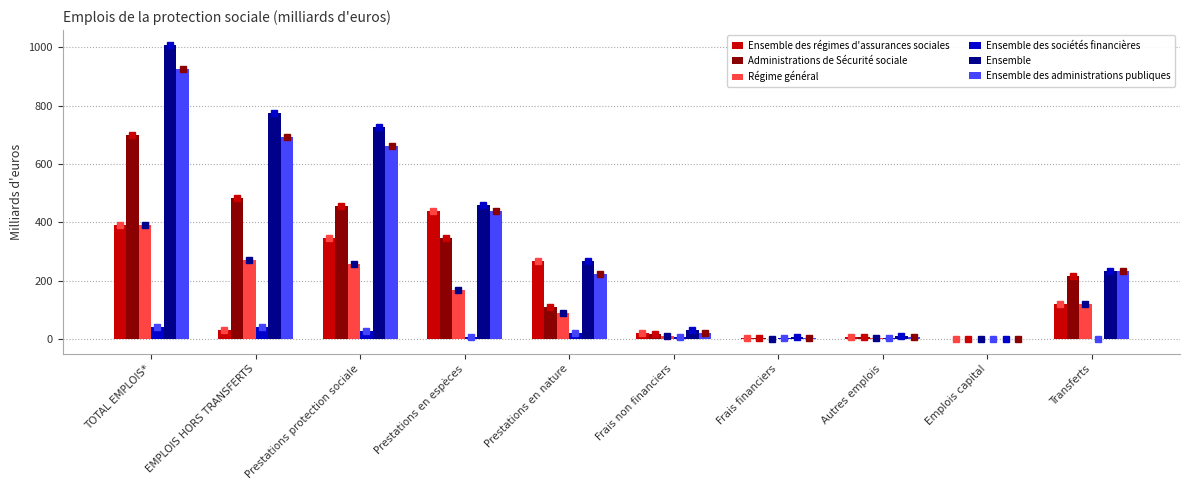

Reading left to right, extract all data points from this chart.

Ensemble des régimes d'assurances sociales: TOTAL EMPLOIS*=390.2	EMPLOIS HORS TRANSFERTS=29.6	Prestations protection sociale=347.2	Prestations en espèces=439.8	Prestations en nature=267.9	Frais non financiers=20.9	Frais financiers=4.3	Autres emplois=6.9	Emplois capital=0.4	Transferts=119.1
Administrations de Sécurité sociale: TOTAL EMPLOIS*=699.6	EMPLOIS HORS TRANSFERTS=482.3	Prestations protection sociale=455.0	Prestations en espèces=346.4	Prestations en nature=108.7	Frais non financiers=16.5	Frais financiers=3.8	Autres emplois=6.2	Emplois capital=0.8	Transferts=217.3
Régime général: TOTAL EMPLOIS*=390.2	EMPLOIS HORS TRANSFERTS=271.1	Prestations protection sociale=255.8	Prestations en espèces=166.6	Prestations en nature=89.2	Frais non financiers=9.8	Frais financiers=0.0	Autres emplois=4.8	Emplois capital=0.7	Transferts=119.1
Ensemble des sociétés financières: TOTAL EMPLOIS*=43.0	EMPLOIS HORS TRANSFERTS=43.0	Prestations protection sociale=28.3	Prestations en espèces=6.6	Prestations en nature=21.7	Frais non financiers=8.7	Frais financiers=2.3	Autres emplois=3.0	Emplois capital=0.7	Transferts=0.0
Ensemble: TOTAL EMPLOIS*=1008.8	EMPLOIS HORS TRANSFERTS=774.7	Prestations protection sociale=728.2	Prestations en espèces=460.3	Prestations en nature=267.9	Frais non financiers=29.5	Frais financiers=6.7	Autres emplois=9.9	Emplois capital=0.4	Transferts=234.2
Ensemble des administrations publiques: TOTAL EMPLOIS*=927.0	EMPLOIS HORS TRANSFERTS=693.2	Prestations protection sociale=661.4	Prestations en espèces=439.8	Prestations en nature=221.6	Frais non financiers=20.9	Frais financiers=4.3	Autres emplois=6.9	Emplois capital=-0.3	Transferts=233.8